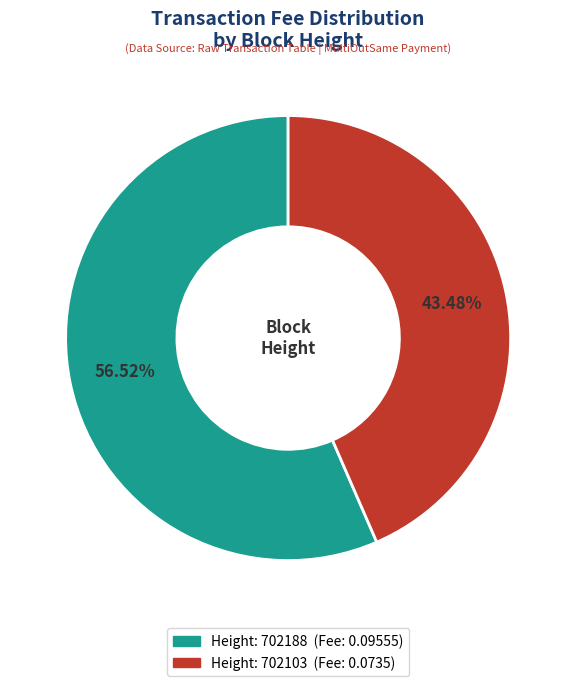

Is there a majority slice in this chart?

Yes